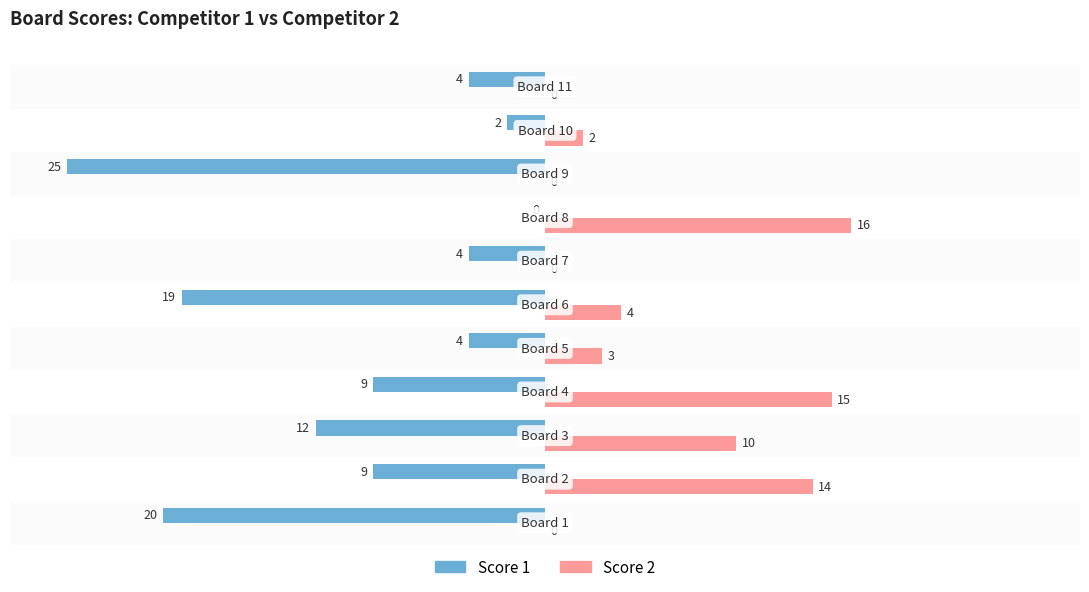

Which series has the largest total across all categories?

Score 2